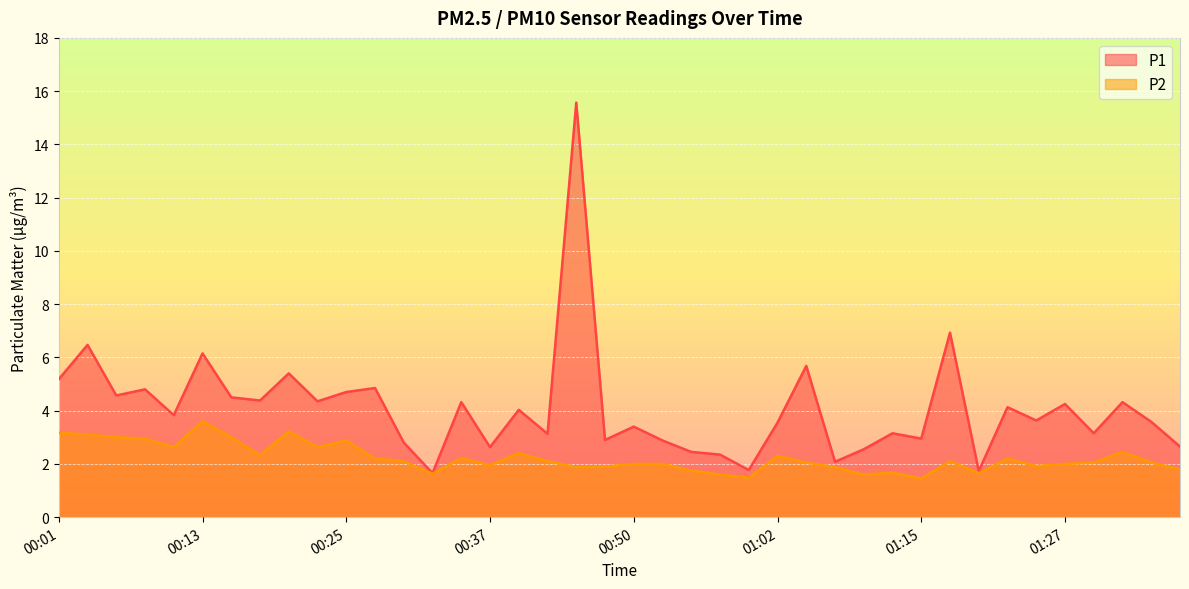

Rank the series by their average value, from highest to lowest.

P1, P2